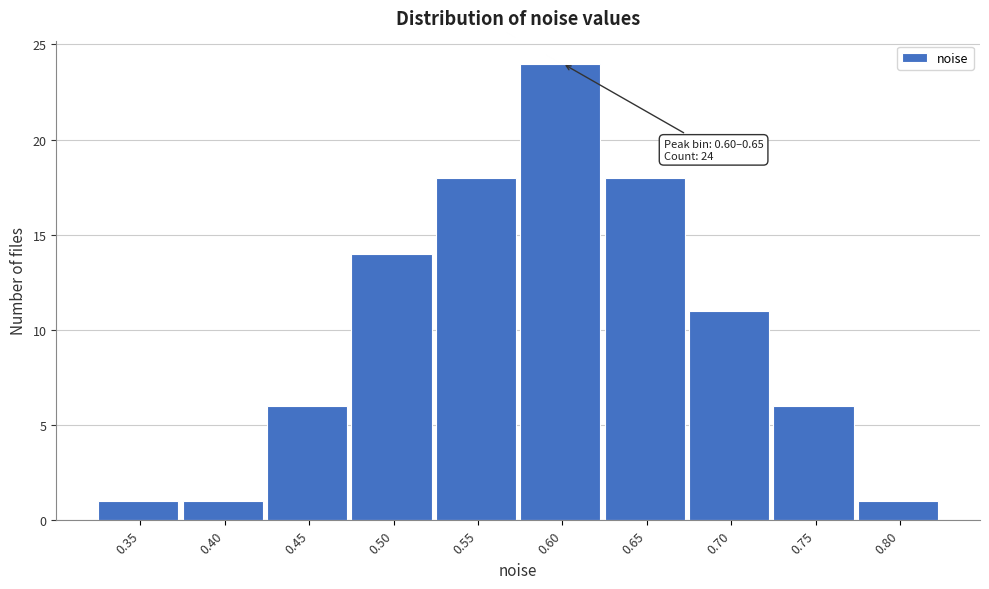

Reading right to left, extract all data points from this chart.

1	6	11	18	24	18	14	6	1	1